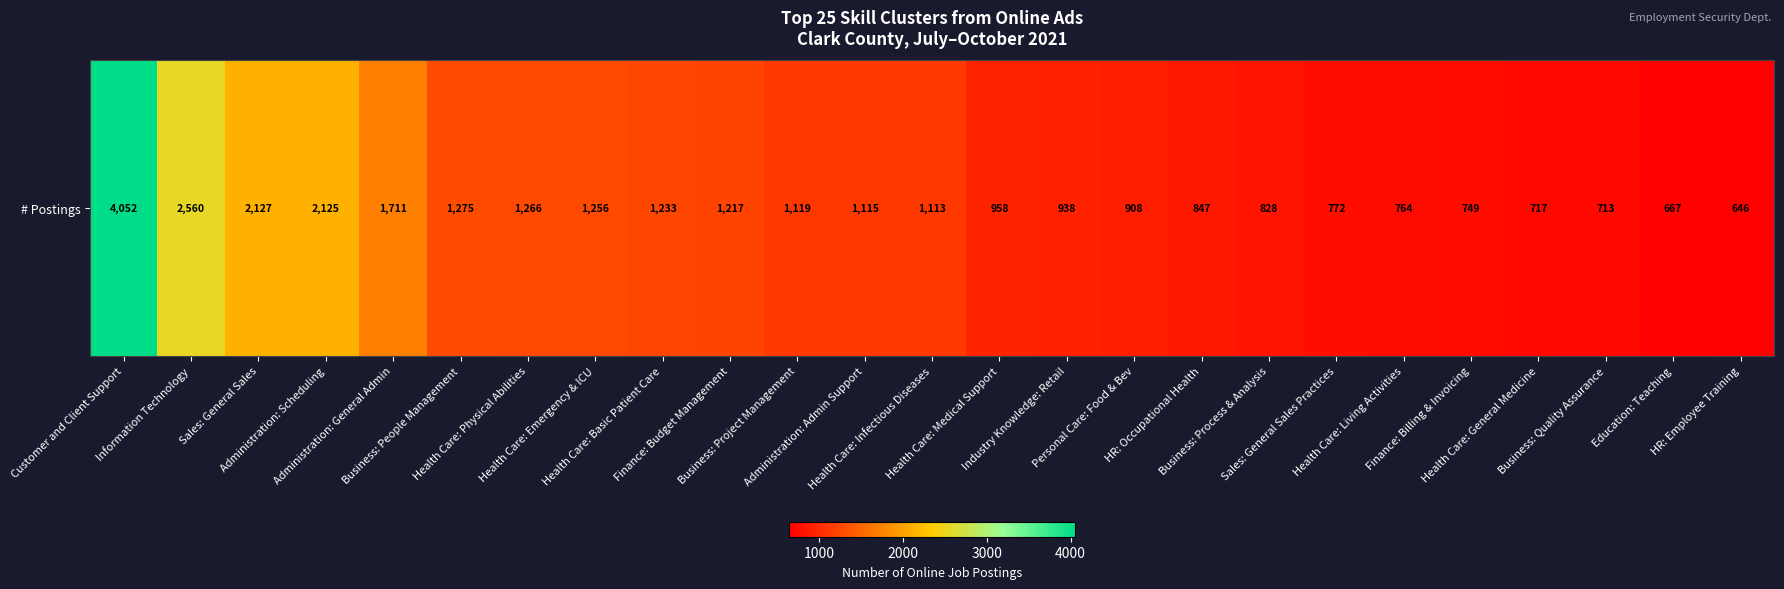

What is the difference between the second highest and minimum values?

1914